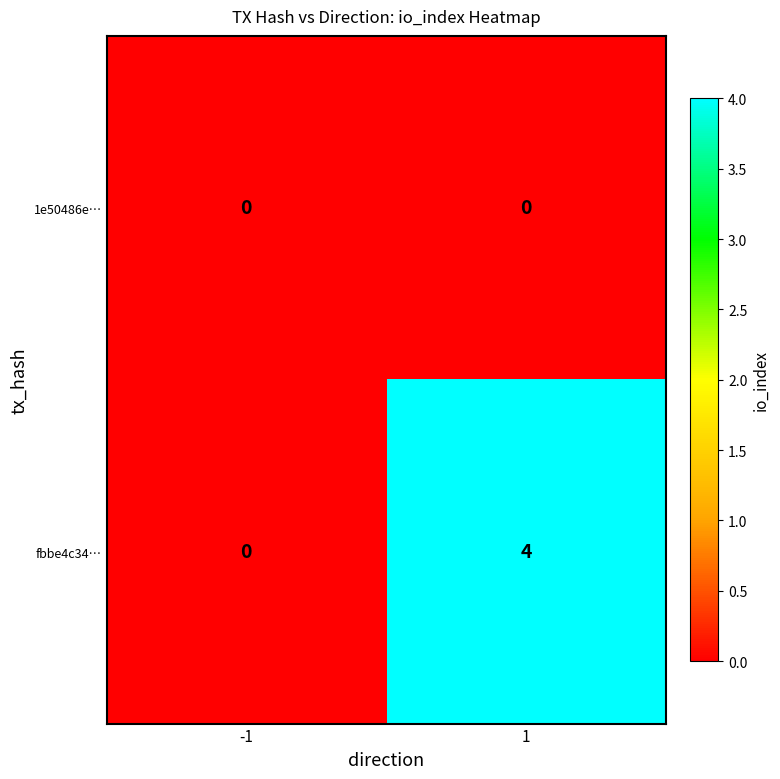

The 1e50486e… series shows 0 at 1. True or false?

True